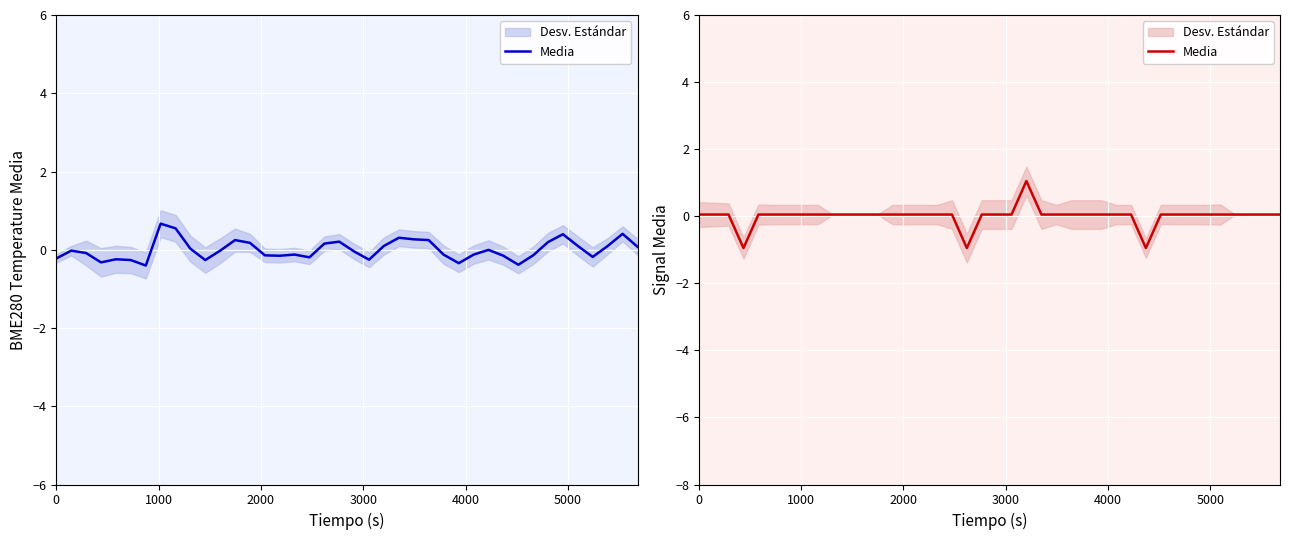

Is it true that the value at 1000 is 0.0?

True